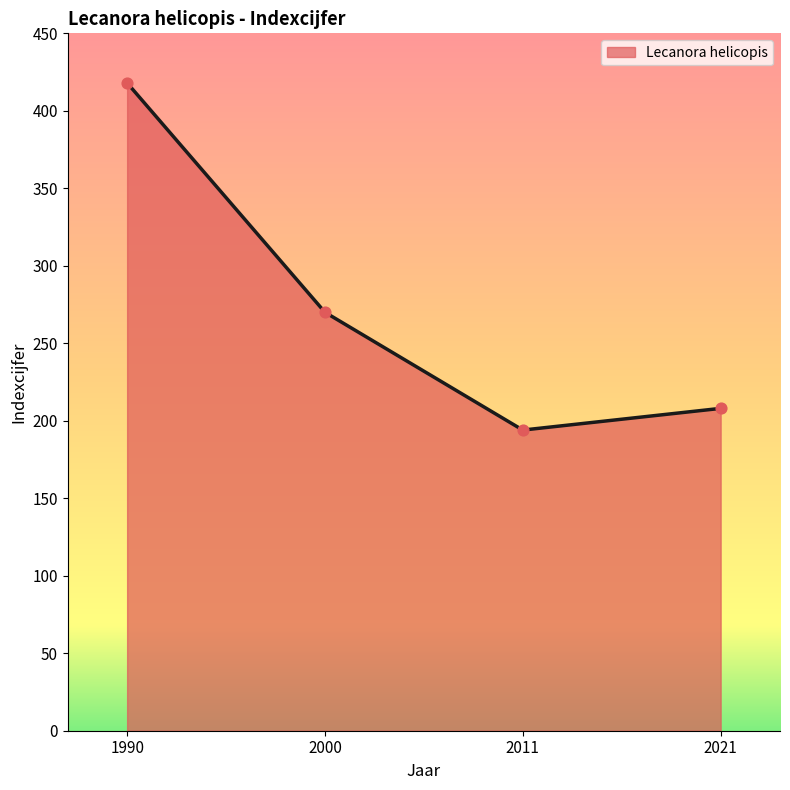

Approximately how many times larger is the value at 2000 compared to 2021?

1.3